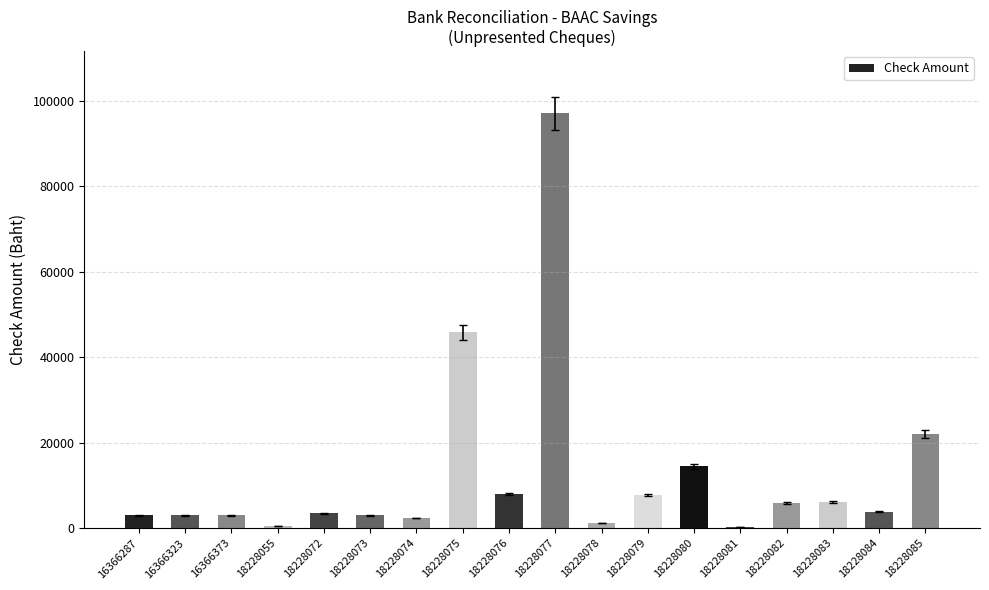

How many data points are less than 3895?

9